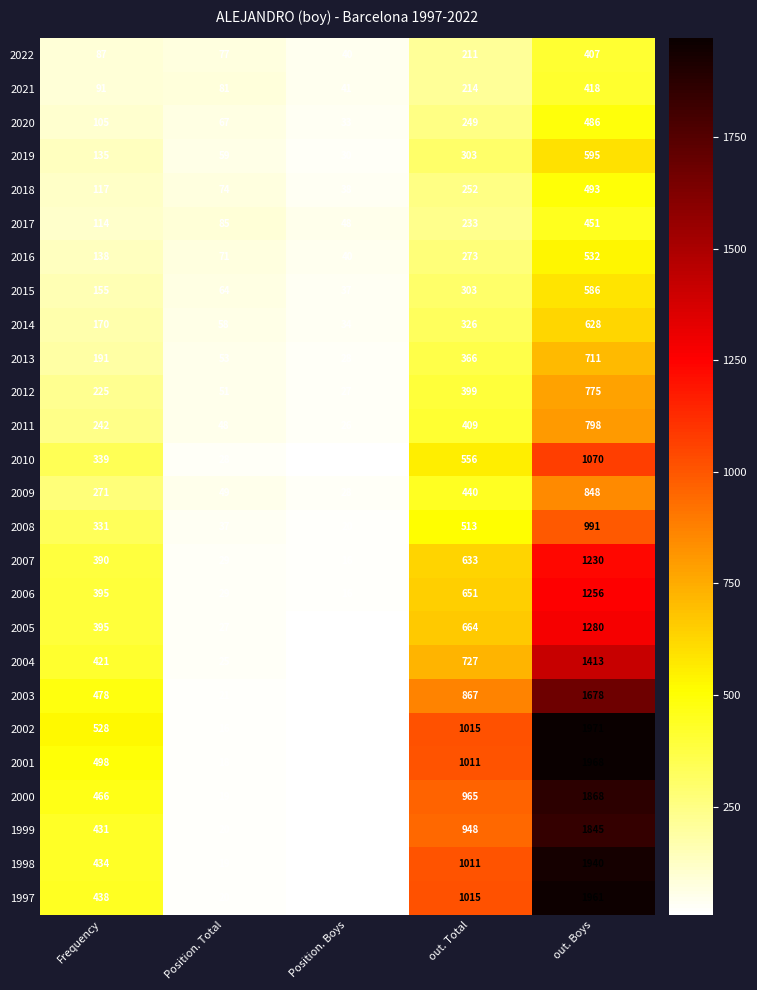

The value of 2005 at out. Boys is 598. True or false?

False